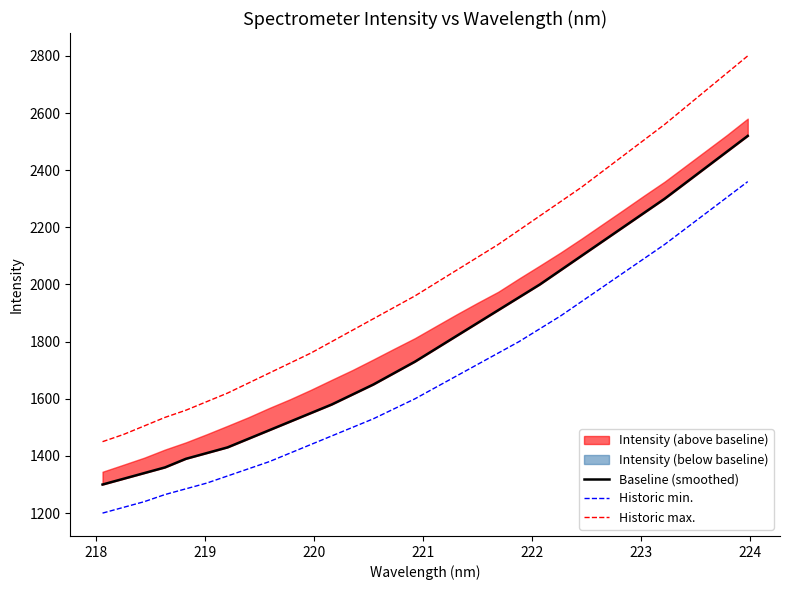

What is the maximum value for Historic max.?

2800